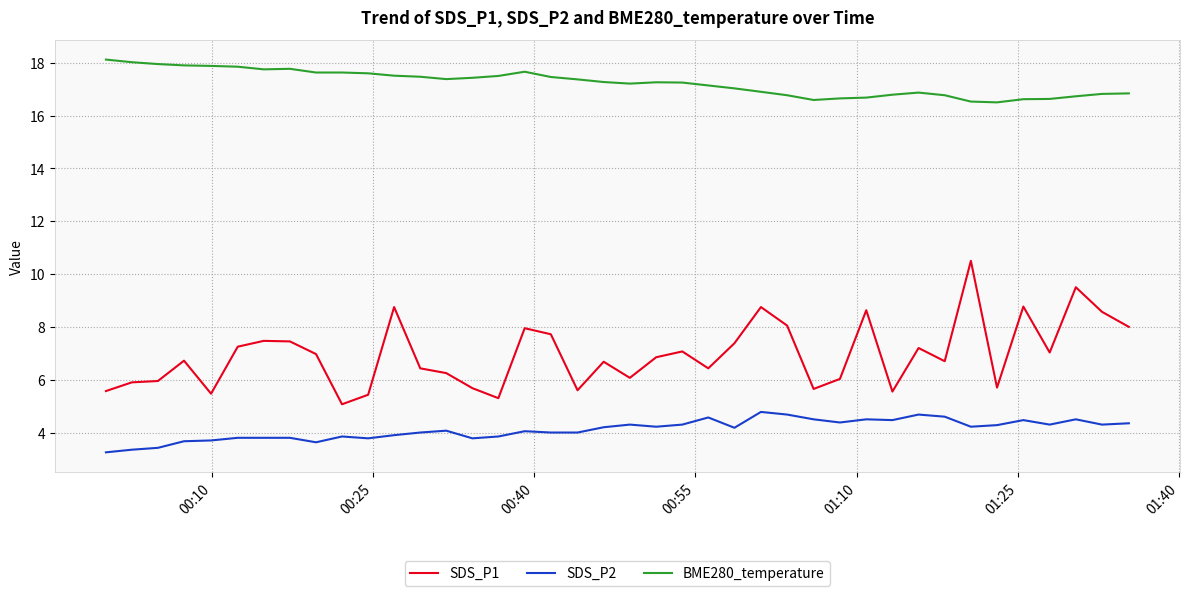

Is this an area chart (filled region under the line)?

No